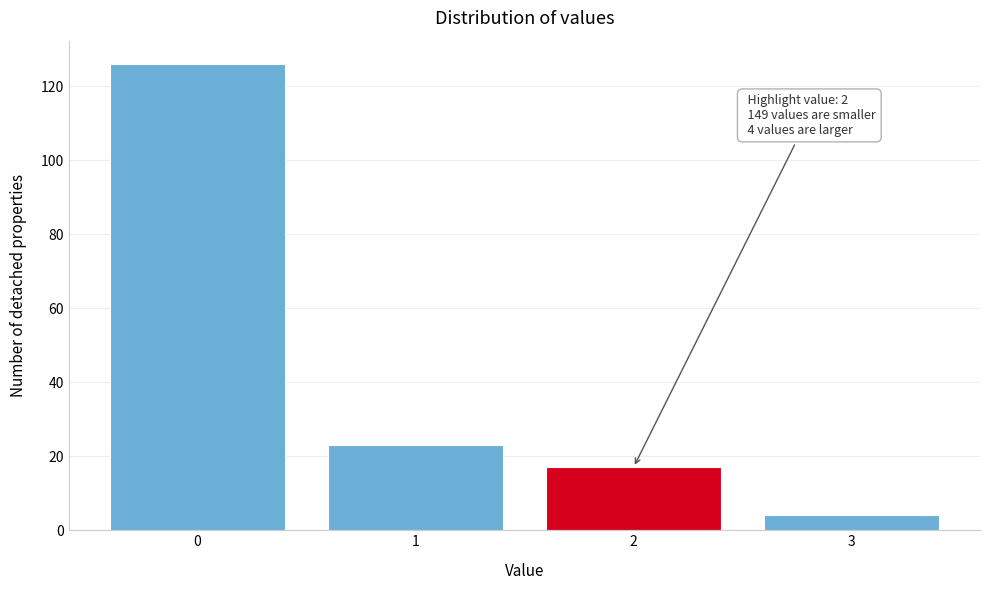

Reading left to right, transcribe all the data shown in this chart.

126	23	17	4